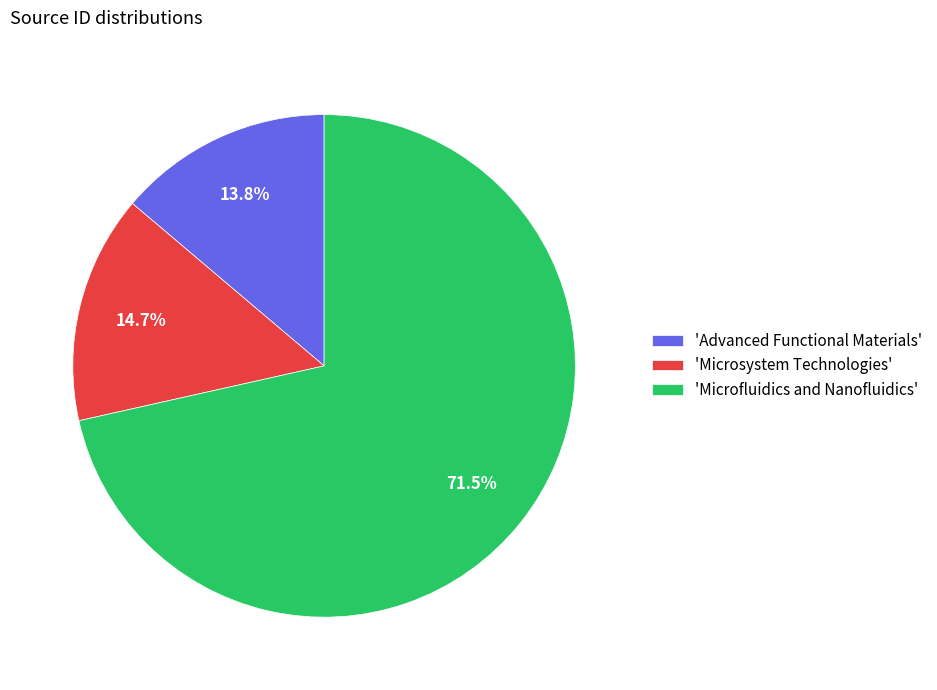

How many segments does this pie chart have?

3